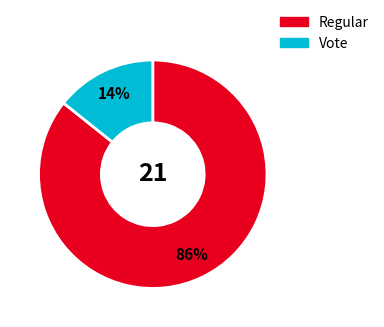

Which category has the biggest portion of the pie?

Regular